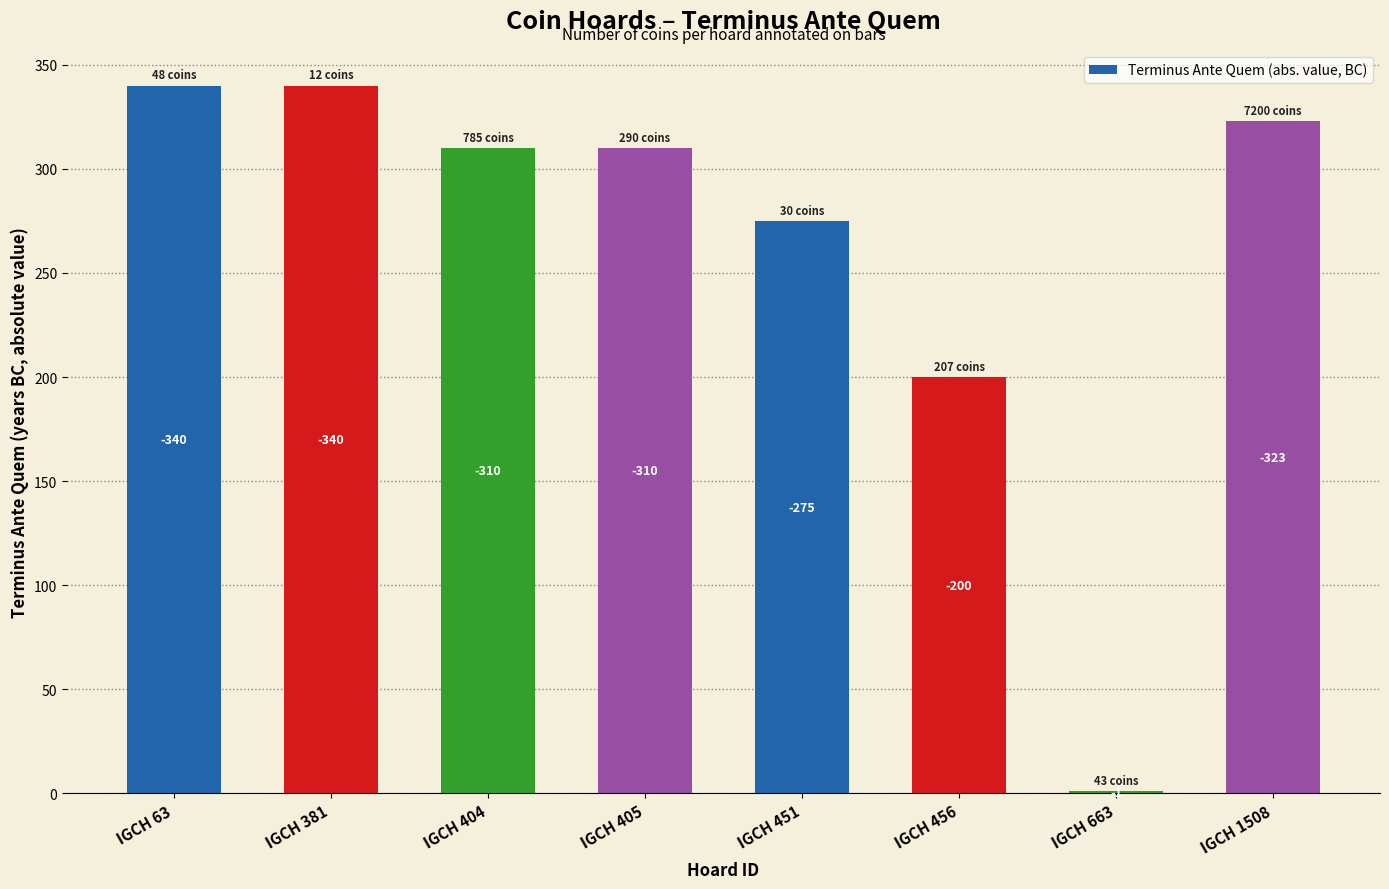

Which has a higher value, IGCH 405 or IGCH 451?

IGCH 405